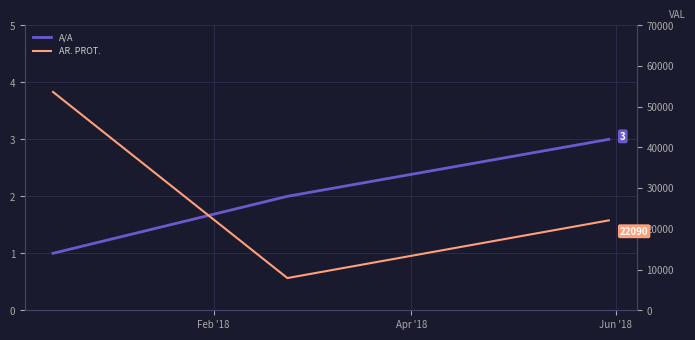

Rank the series by their average value, from highest to lowest.

AR. PROT., A/A